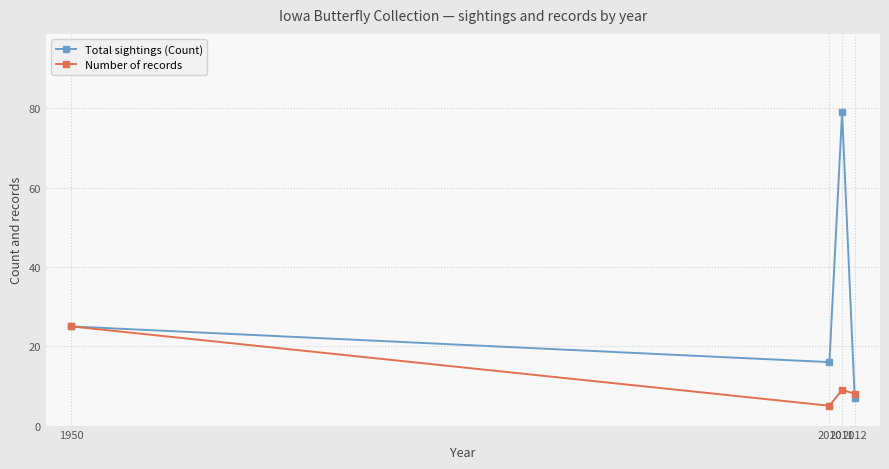

True or false: Number of records and Total sightings (Count) intersect in this chart.

True